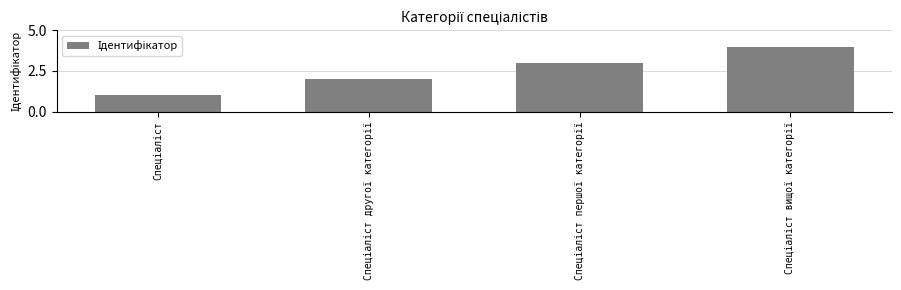

What is the difference between the maximum and minimum values?

3